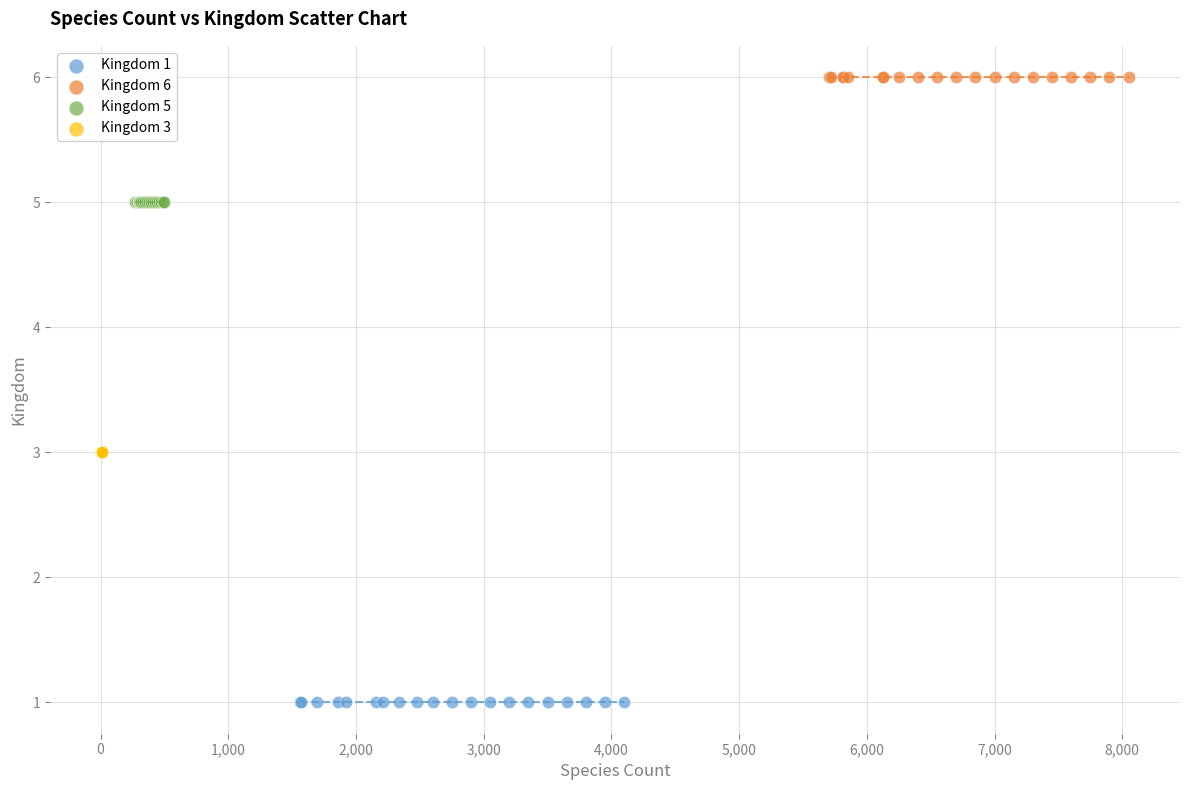

Which series reaches the minimum Y coordinate?

Kingdom 1